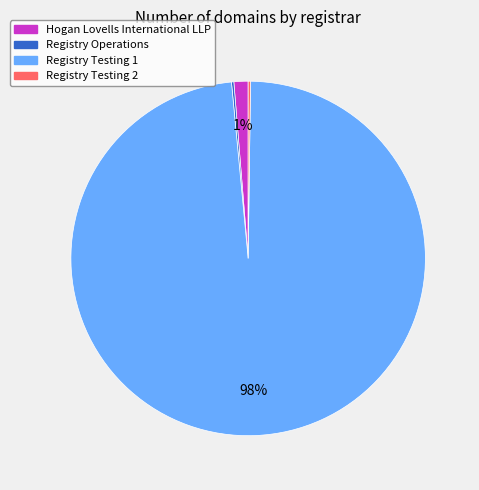

Is there a majority slice in this chart?

Yes